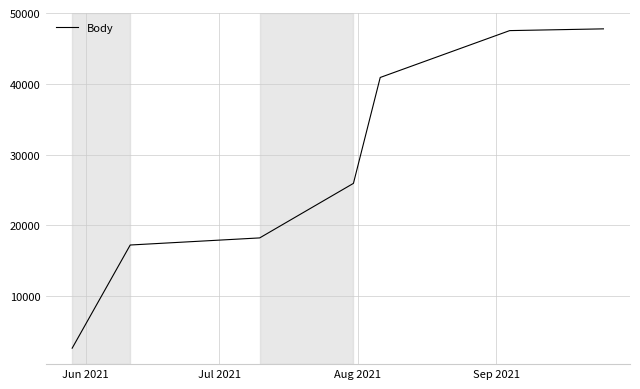

How many lines are shown in the chart?

1